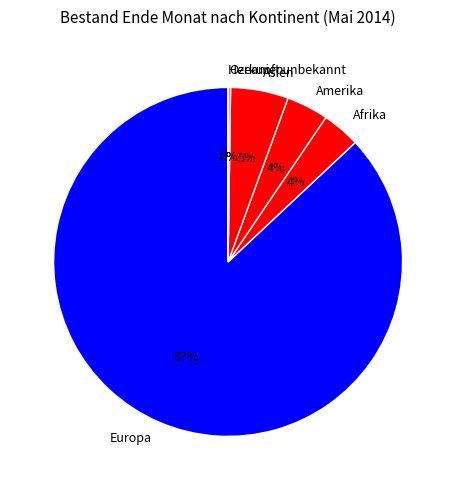

To the nearest percent, what is the difference between the largest and smallest slice percentages?

87%